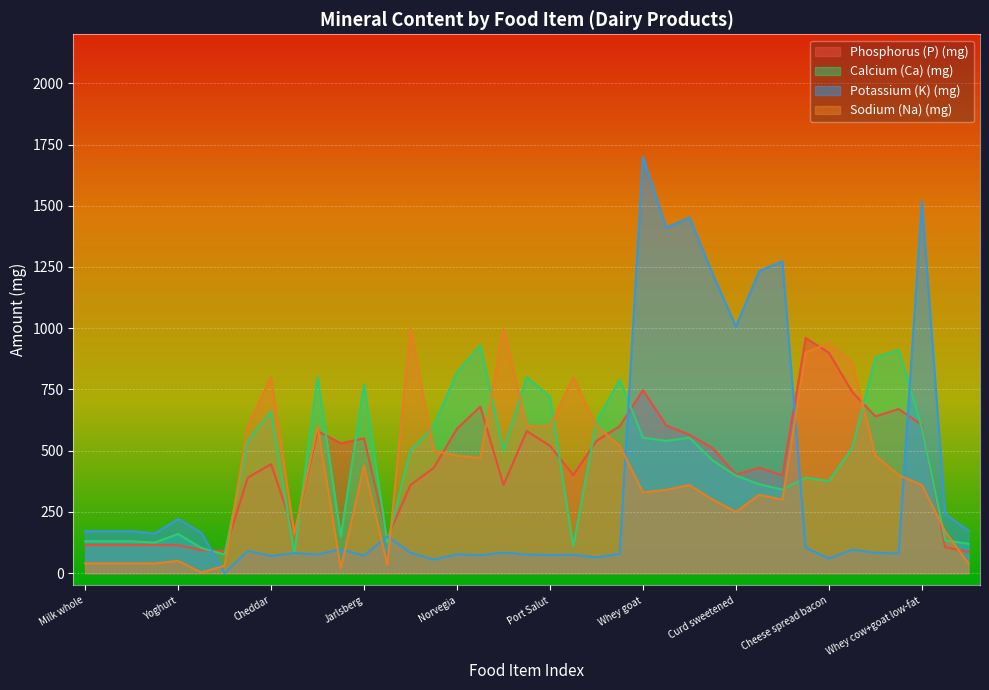

True or false: Calcium (Ca) (mg) and Sodium (Na) (mg) intersect in this chart.

True